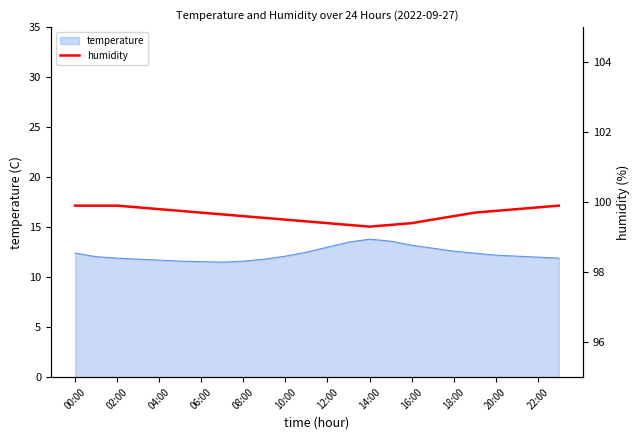

What is the value of the 17th point from the left?

99.4